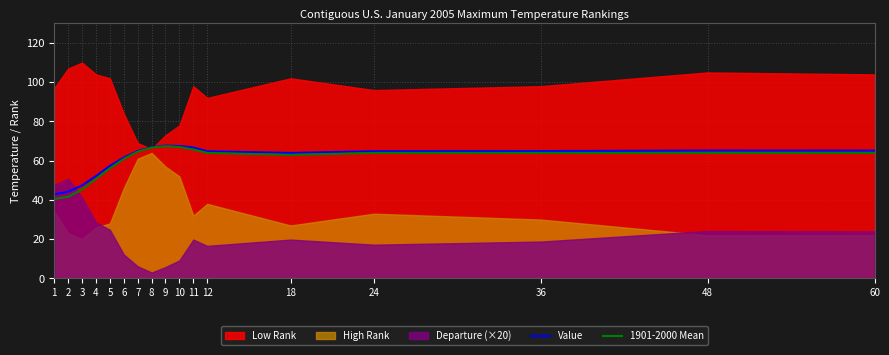

What is the value of the Value point at the 17th from the left?

65.2